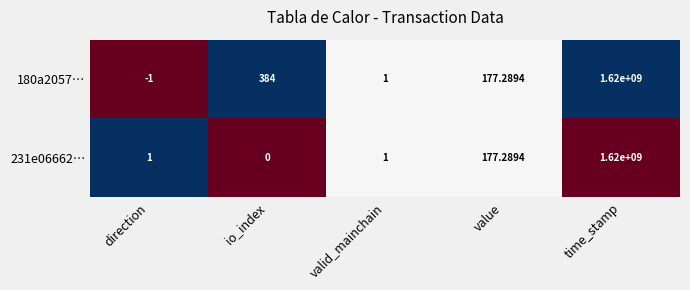

What is the smallest value displayed?

-1.0